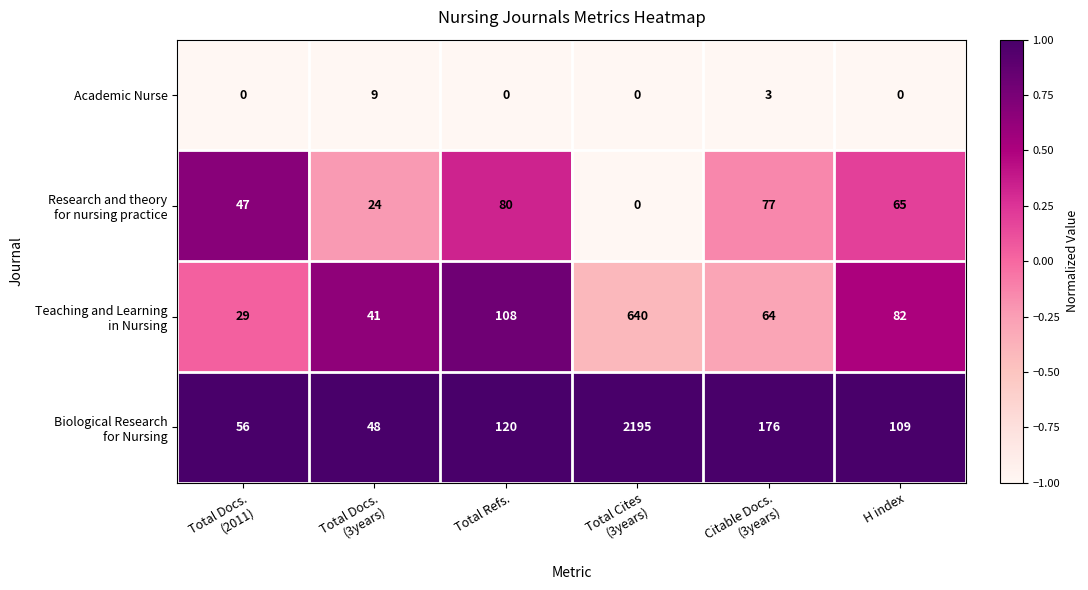

What is the difference between the highest and lowest values at Total Refs.?

120